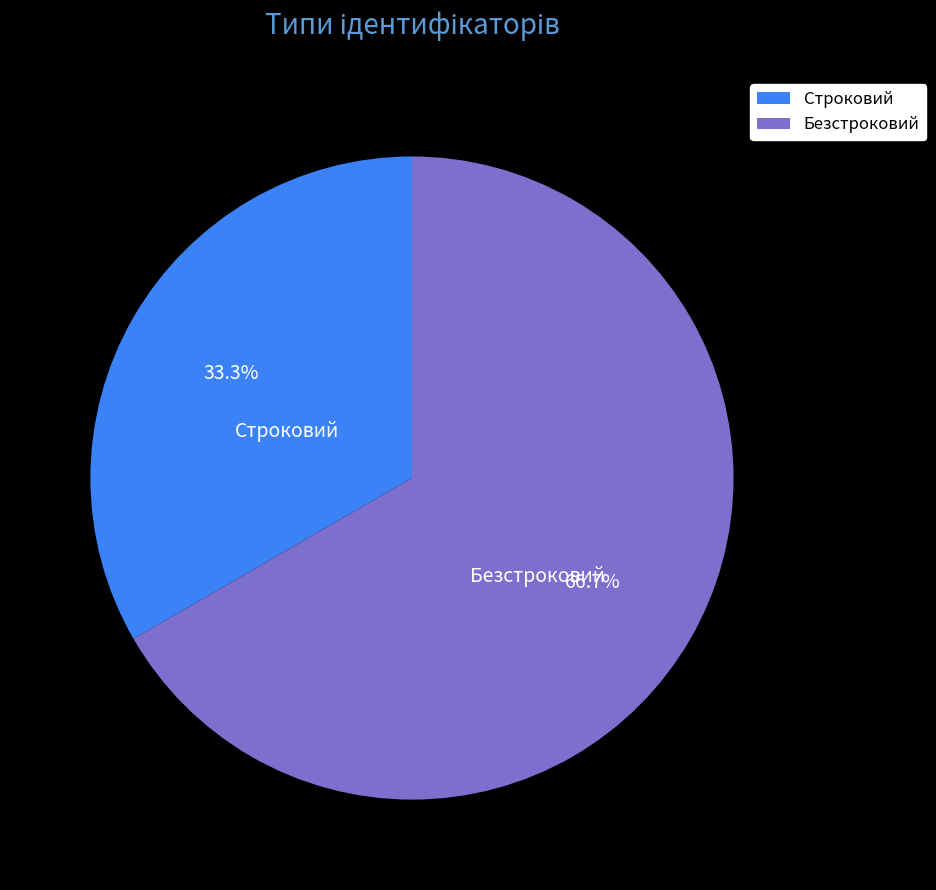

To the nearest percent, what percentage of the pie is Безстроковий?

67%